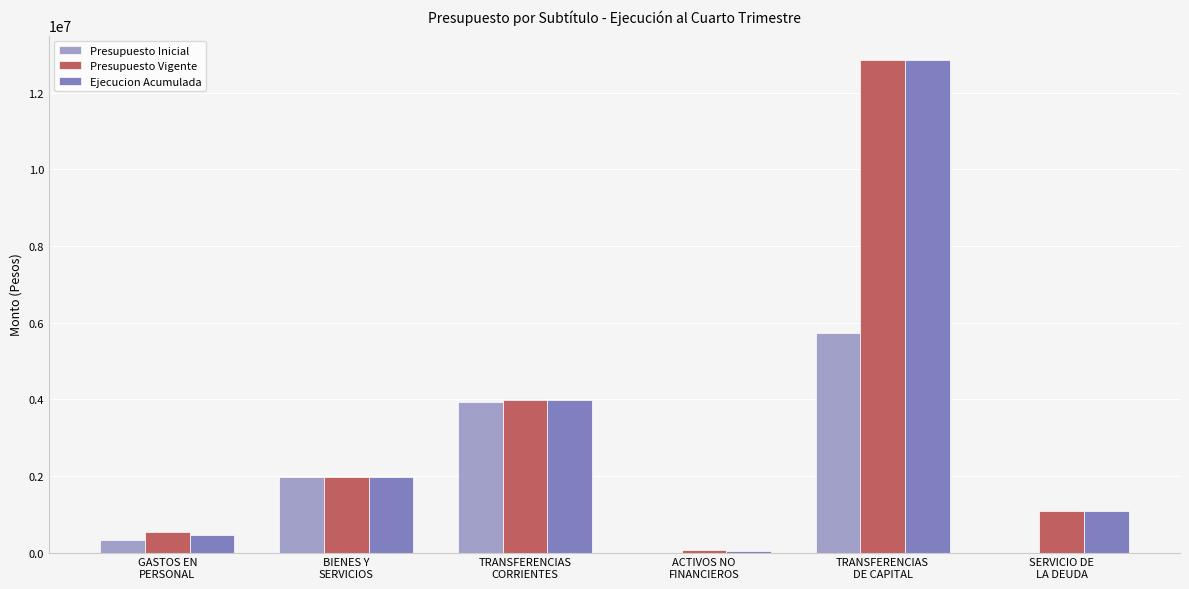

What is the maximum value for Presupuesto Vigente?

12842500